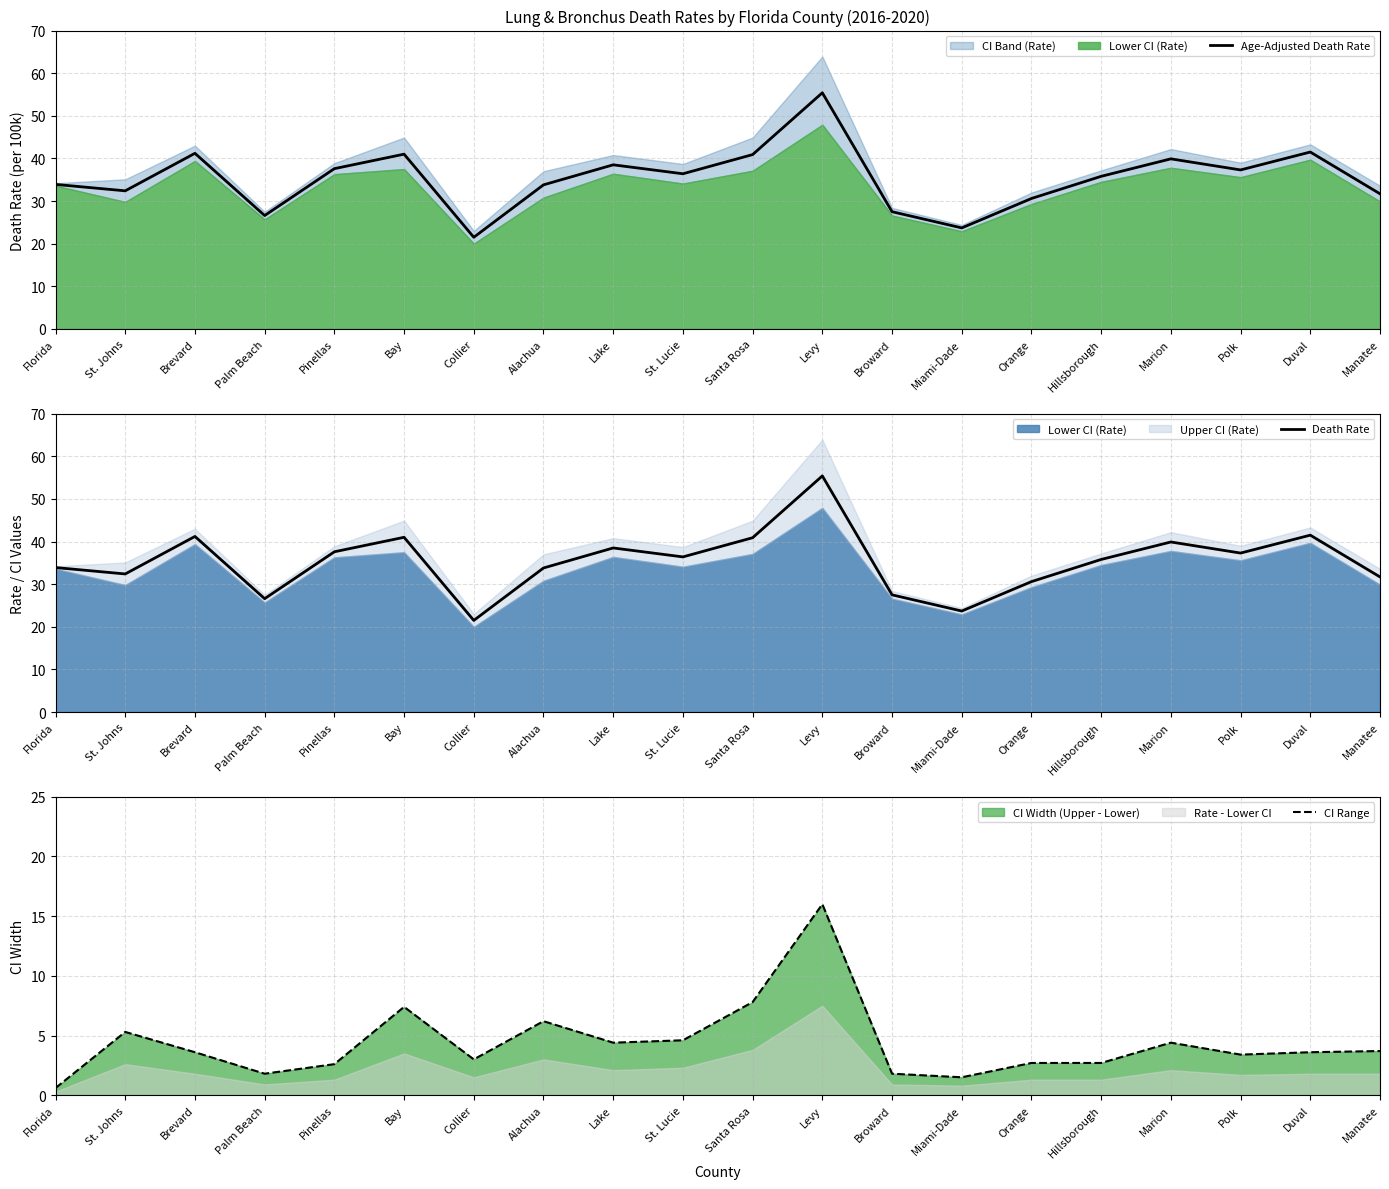

Reading left to right, list all the values displayed in this chart.

Age-Adjusted Death Rate: Florida=33.9	St. Johns=32.4	Brevard=41.2	Palm Beach=26.6	Pinellas=37.6	Bay=41.0	Collier=21.5	Alachua=33.8	Lake=38.5	St. Lucie=36.4	Santa Rosa=40.9	Levy=55.4	Broward=27.5	Miami-Dade=23.7	Orange=30.6	Hillsborough=35.8	Marion=39.9	Polk=37.3	Duval=41.5	Manatee=31.7
Death Rate: Florida=33.9	St. Johns=32.4	Brevard=41.2	Palm Beach=26.6	Pinellas=37.6	Bay=41.0	Collier=21.5	Alachua=33.8	Lake=38.5	St. Lucie=36.4	Santa Rosa=40.9	Levy=55.4	Broward=27.5	Miami-Dade=23.7	Orange=30.6	Hillsborough=35.8	Marion=39.9	Polk=37.3	Duval=41.5	Manatee=31.7
CI Range: Florida=0.6	St. Johns=5.3	Brevard=3.6	Palm Beach=1.8	Pinellas=2.6	Bay=7.4	Collier=3.0	Alachua=6.2	Lake=4.4	St. Lucie=4.6	Santa Rosa=7.8	Levy=16.0	Broward=1.8	Miami-Dade=1.5	Orange=2.7	Hillsborough=2.7	Marion=4.4	Polk=3.4	Duval=3.6	Manatee=3.7